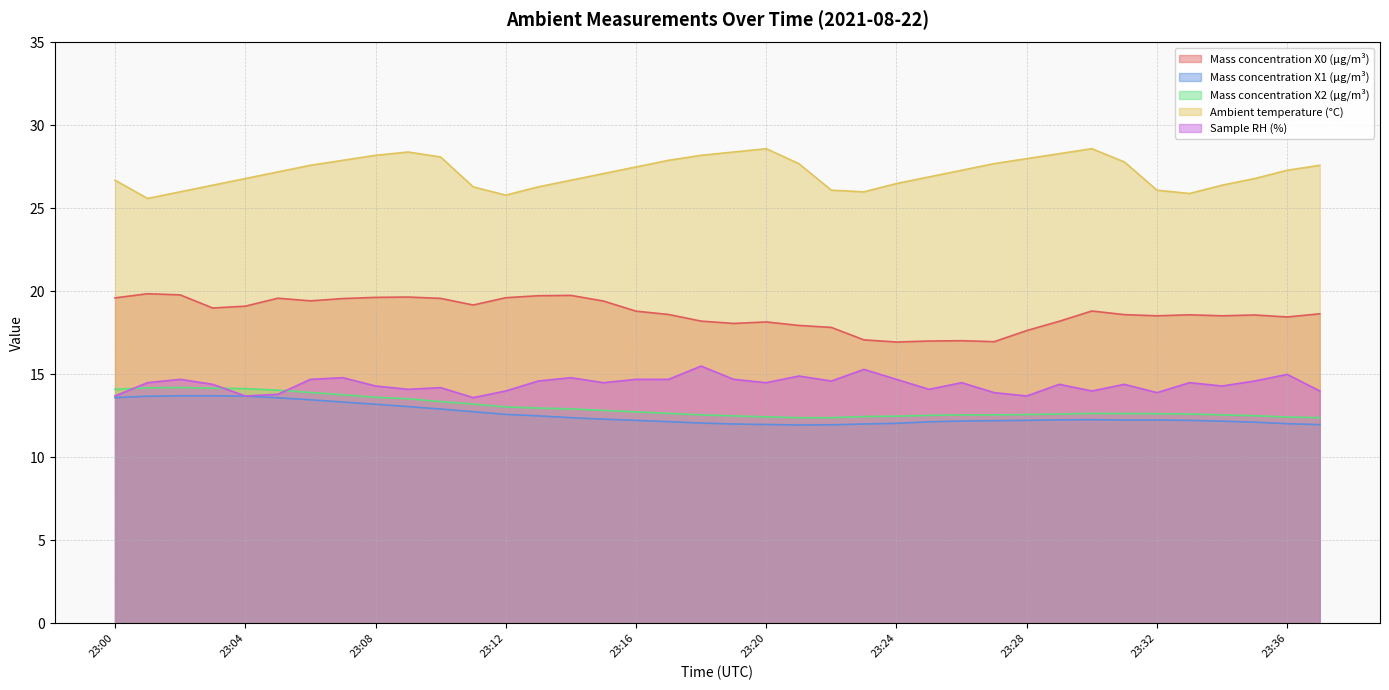

Which category has the lowest value across all series?

23:21